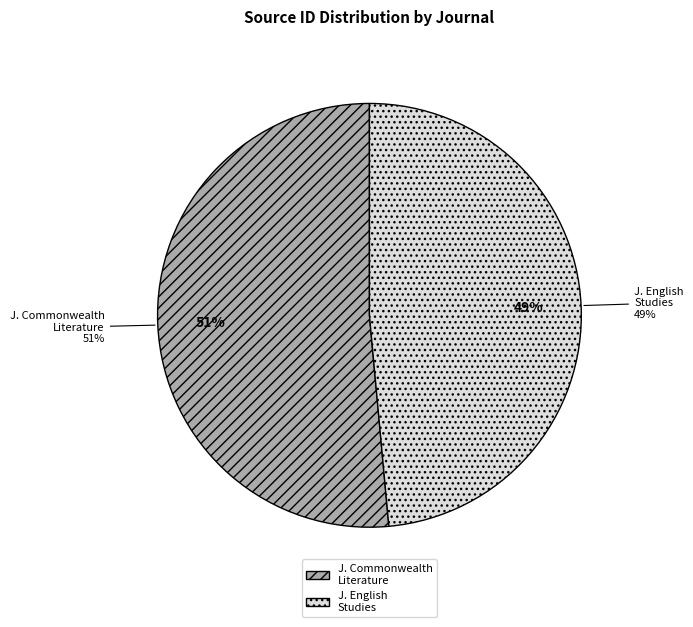

To the nearest percent, what percentage of the pie is IUP Journal of English Studies?

49%